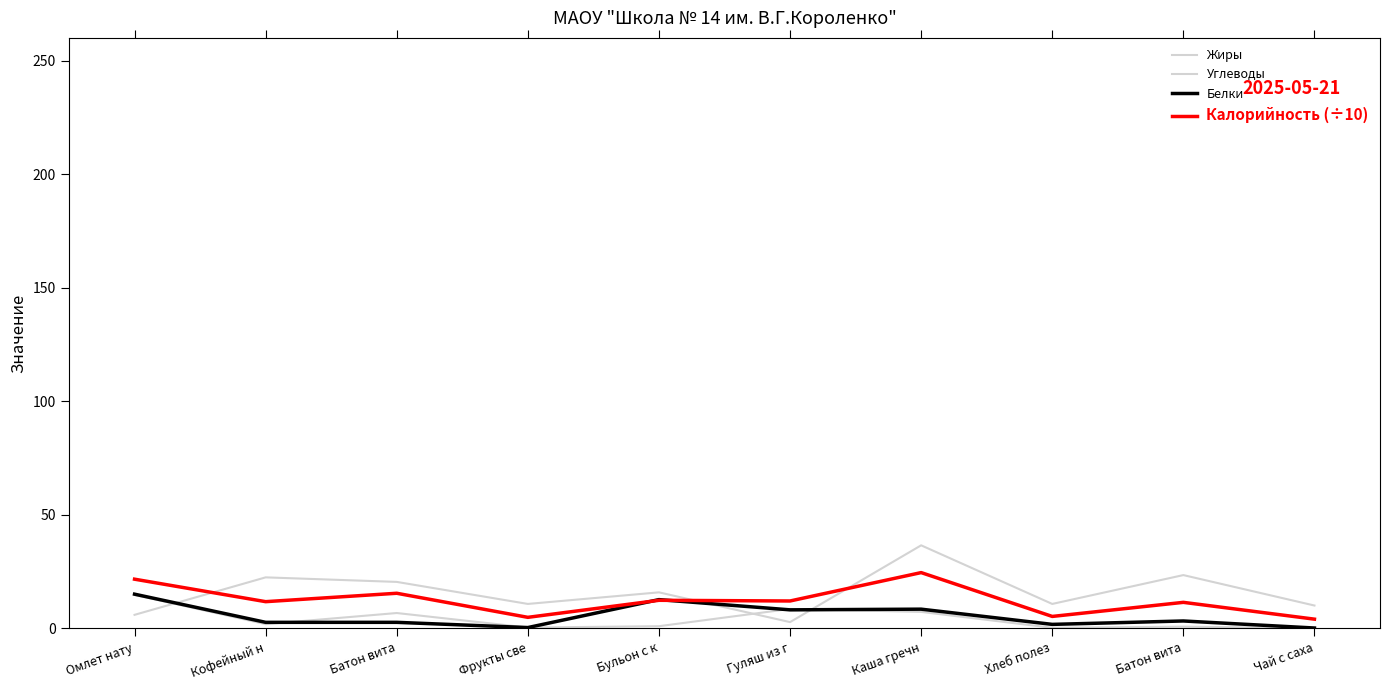

True or false: Калорийность (÷10) has more than 1 points higher than both neighbors.

True